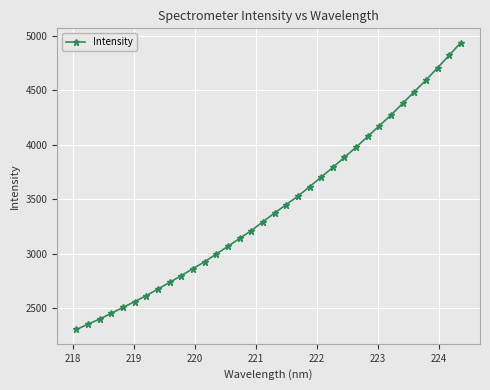

What is the greatest value displayed?

4938.6